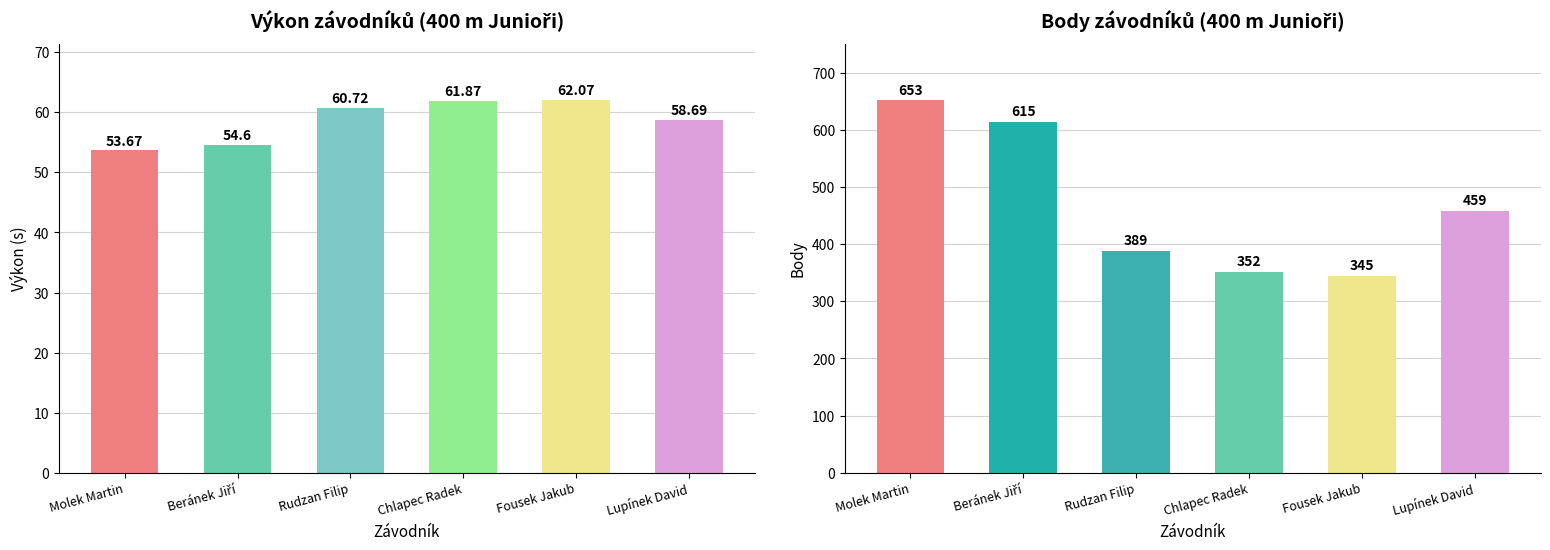

What is the maximum value shown in the chart?

653.0